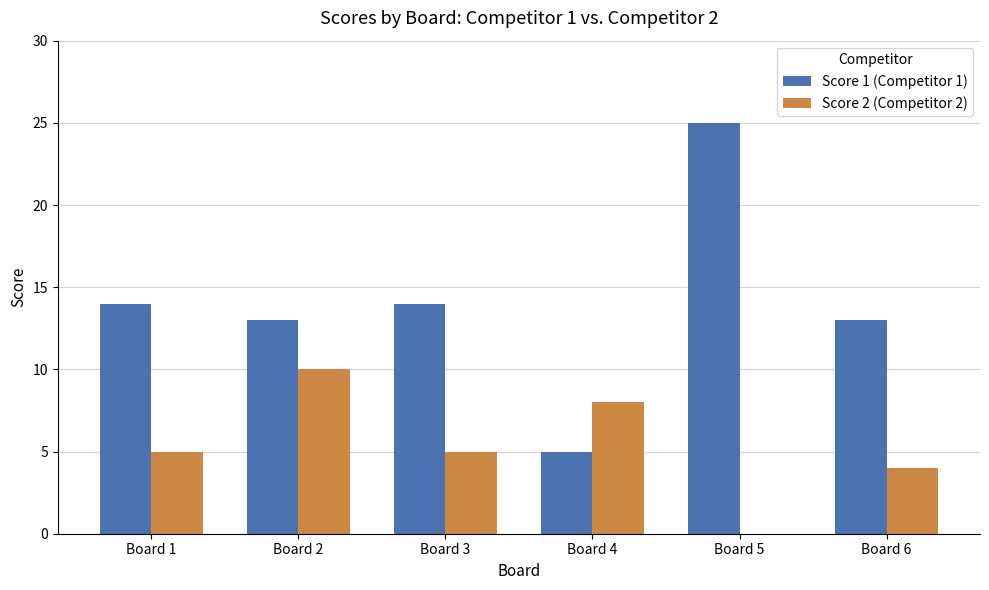

Reading left to right, list all the values displayed in this chart.

Score 1 (Competitor 1): Board 1=14	Board 2=13	Board 3=14	Board 4=5	Board 5=25	Board 6=13
Score 2 (Competitor 2): Board 1=5	Board 2=10	Board 3=5	Board 4=8	Board 5=0	Board 6=4